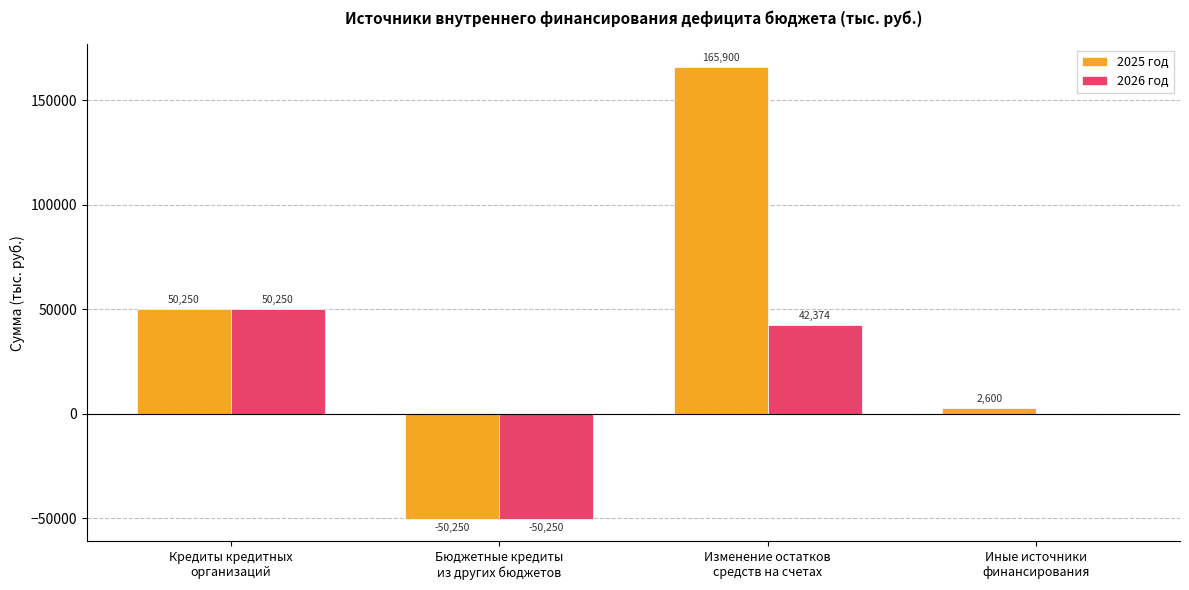

The value of 2025 год at Кредиты кредитных
организаций is 86917.6. True or false?

False